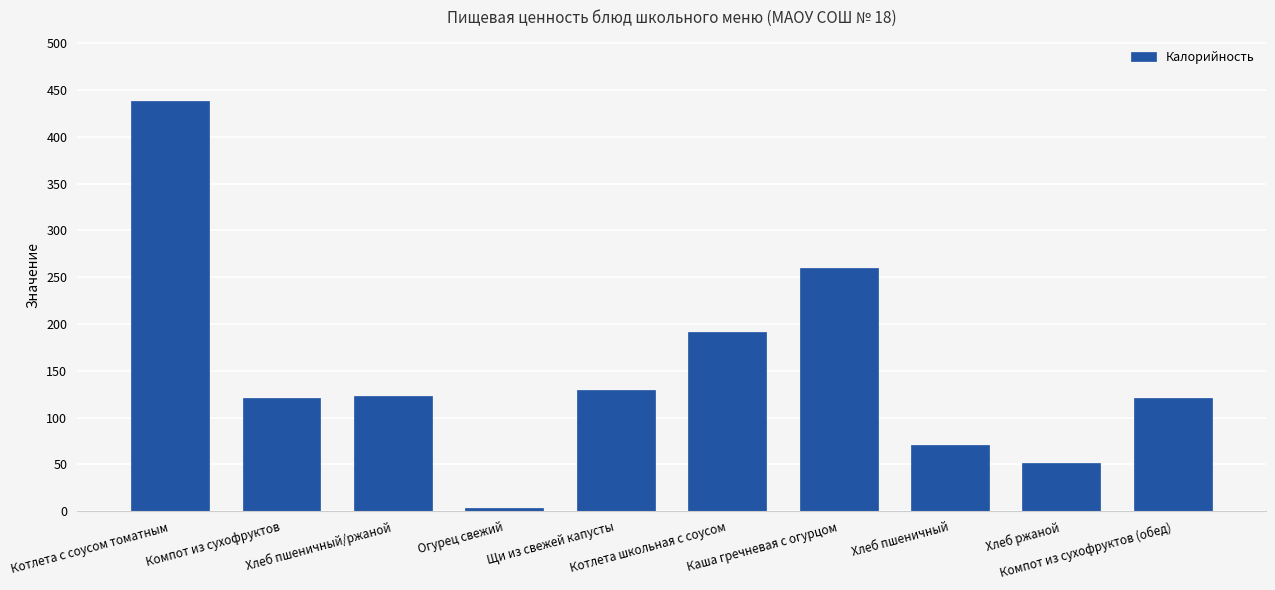

Does the chart contain stacked bars?

No